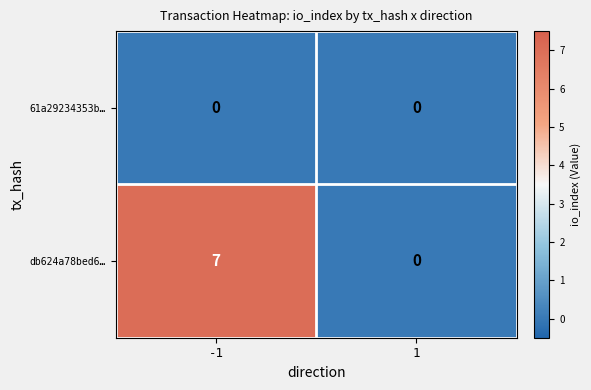

Reading right to left, list all the values displayed in this chart.

61a29234353b…: 0	0
db624a78bed6…: 0	7